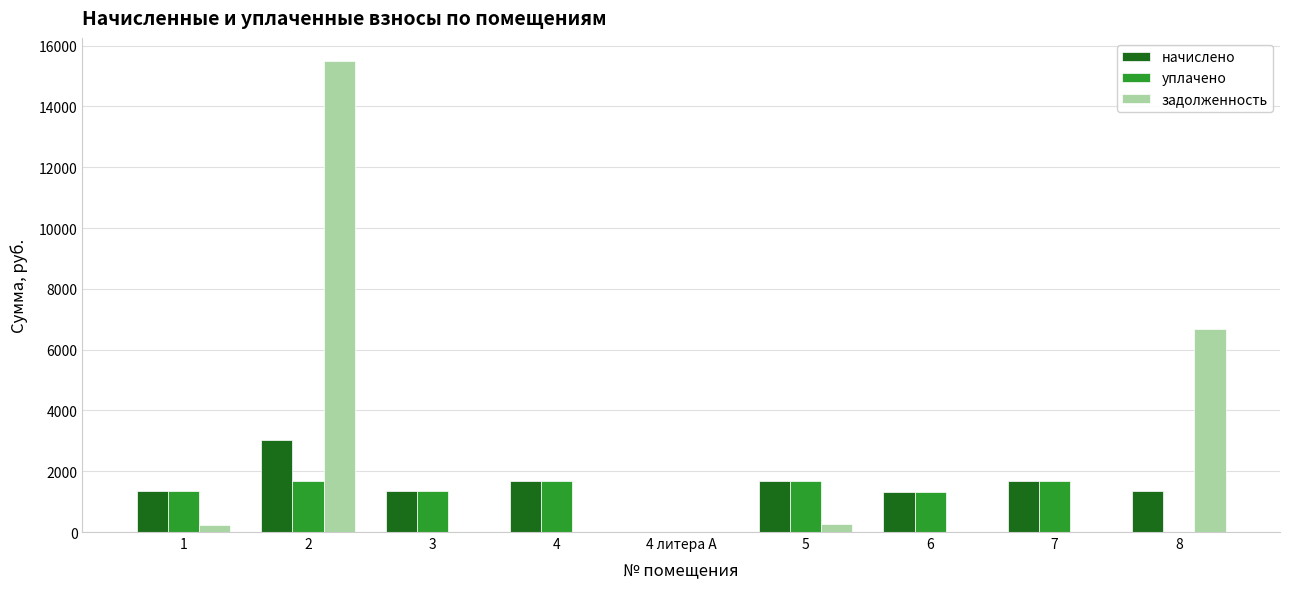

Is the value of начислено at 7 greater than the value of задолженность at 8?

No